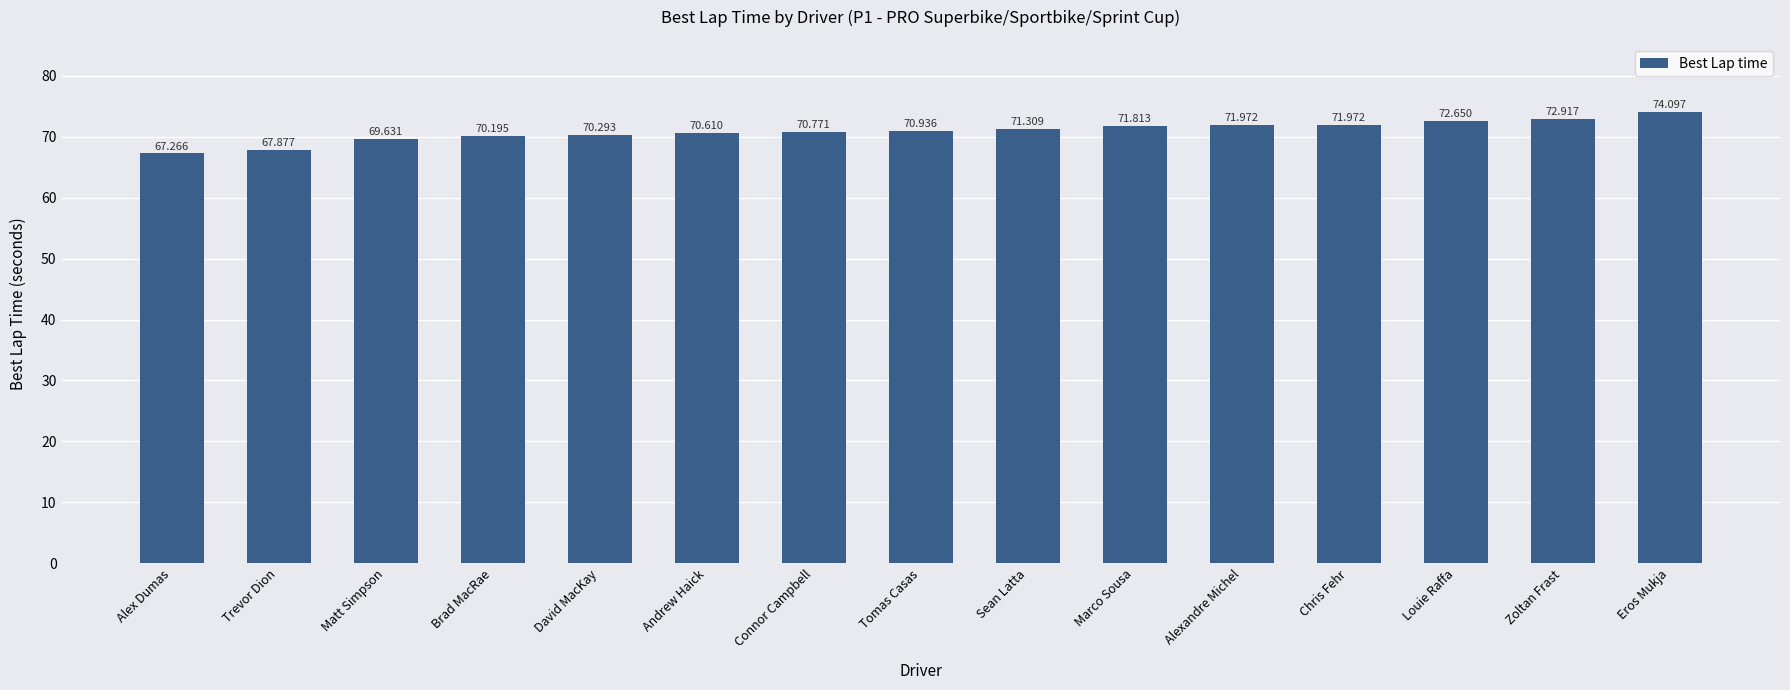

What is the ratio of the value at Louie Raffa to the value at Matt Simpson?

1.0